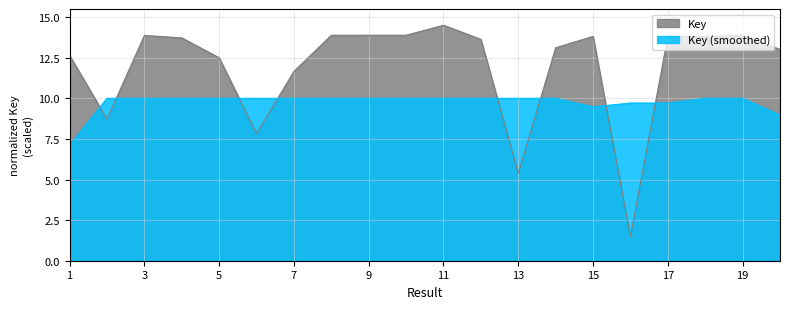

Does the chart have visible grid lines?

Yes